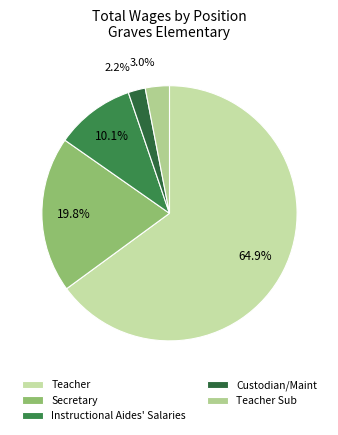

Count the number of slices in the pie.

5